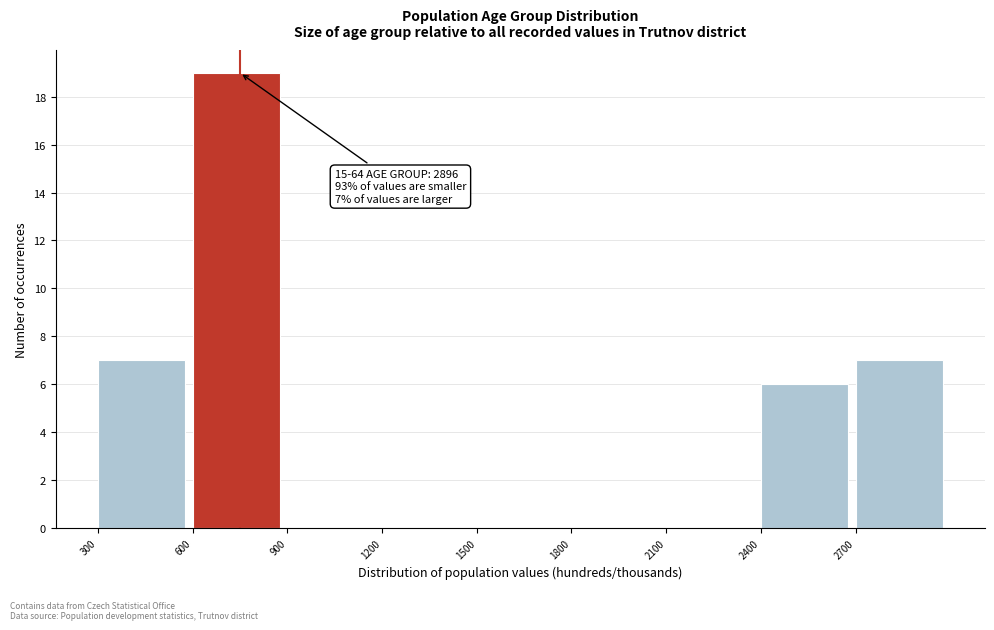

Over which range of the x-axis is the bar tallest?

600 to 900